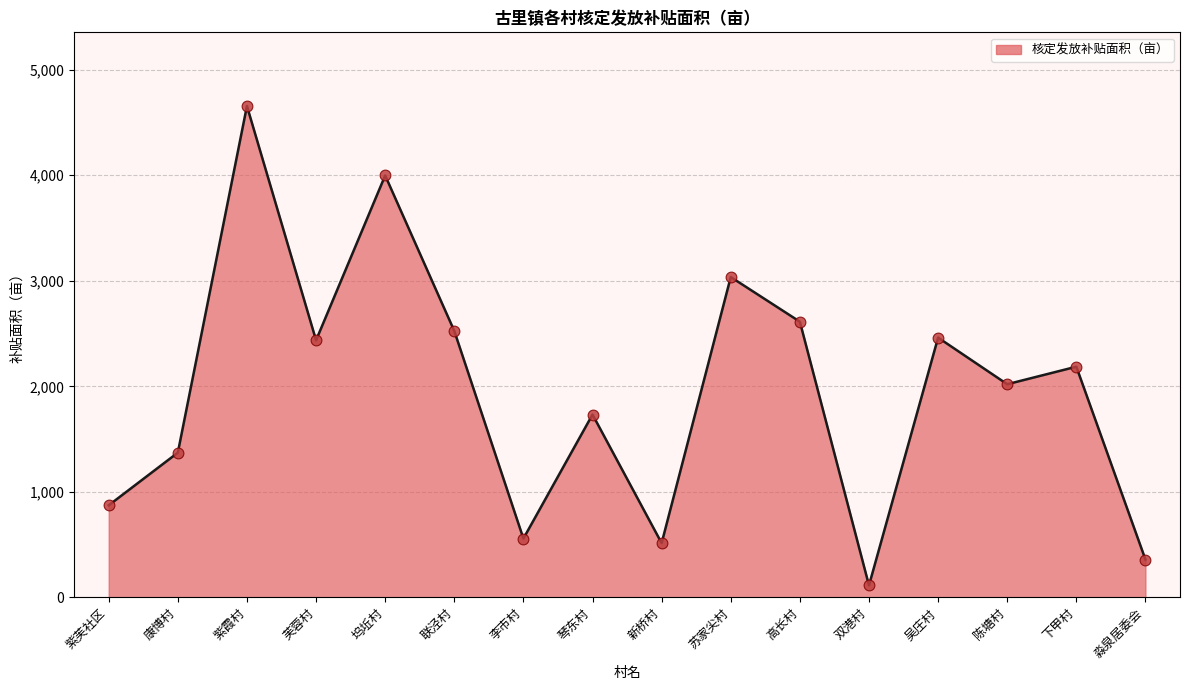

Approximately how many times larger is the value at 苏家尖村 compared to 陈塘村?

1.5